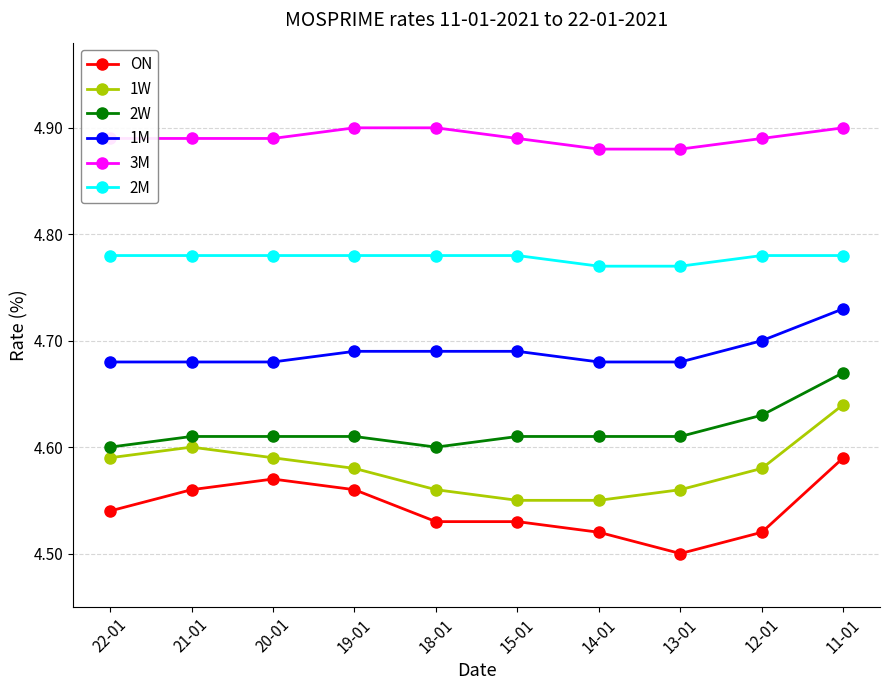

What are all the series names shown in the legend?

ON, 1W, 2W, 1M, 3M, 2M